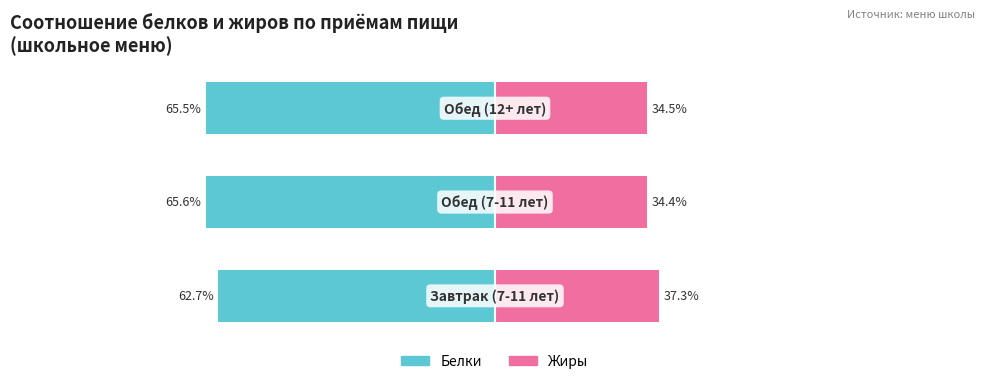

The Жиры series shows 34.4 at −100. True or false?

True